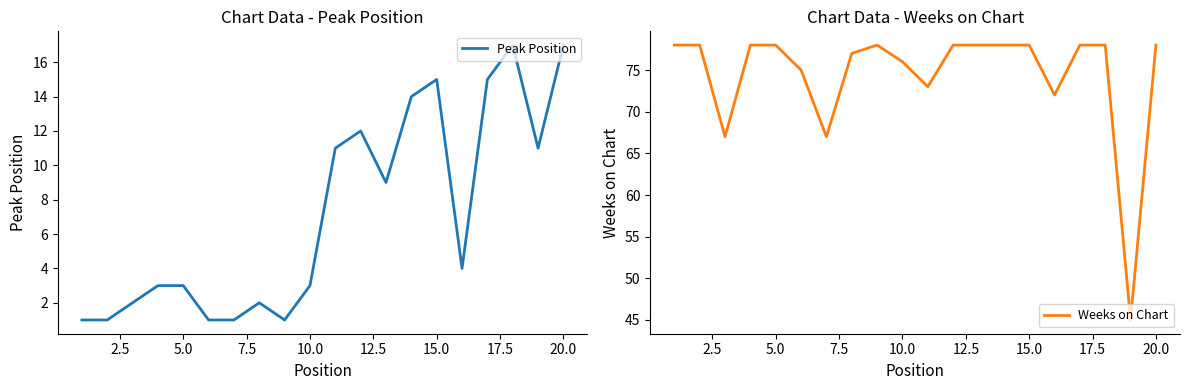

What is the minimum value shown in the chart?

1